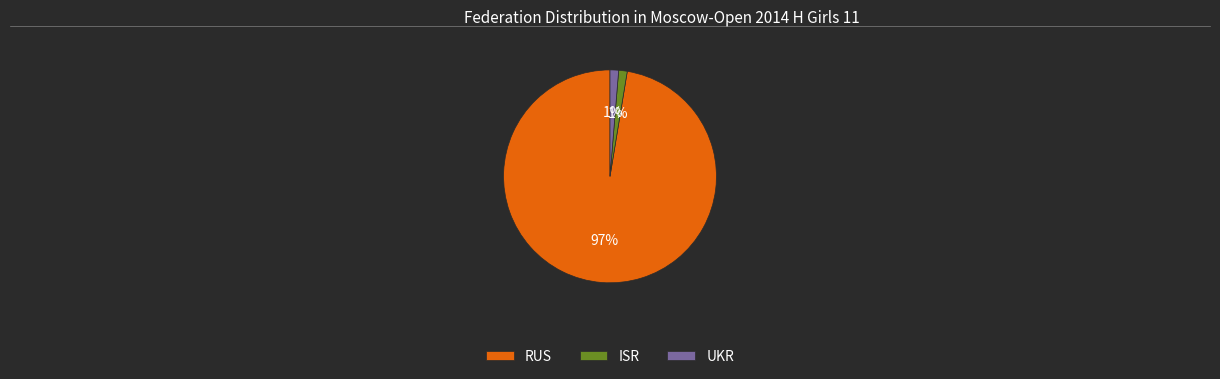

Between ISR and RUS, which is larger?

RUS